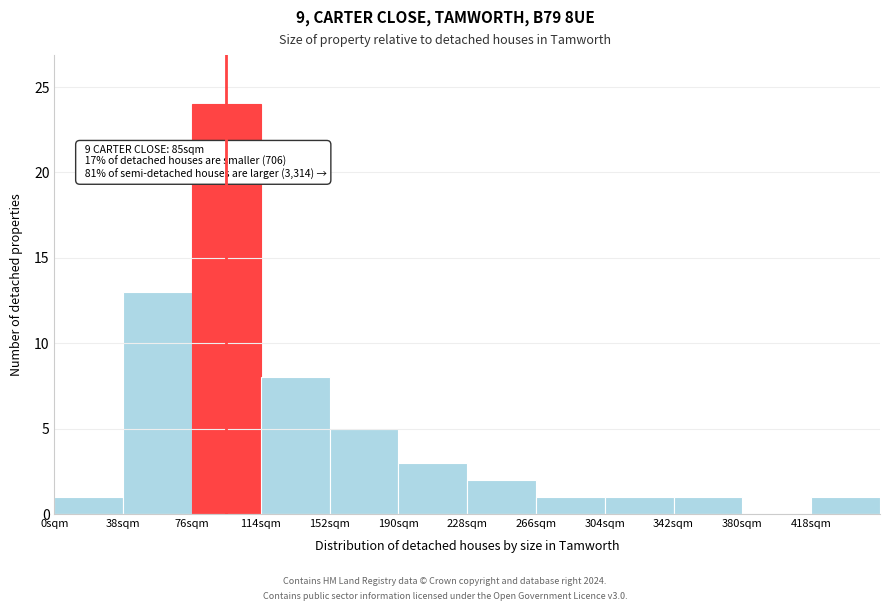

Which range on the x-axis has the tallest bar?

76 to 114